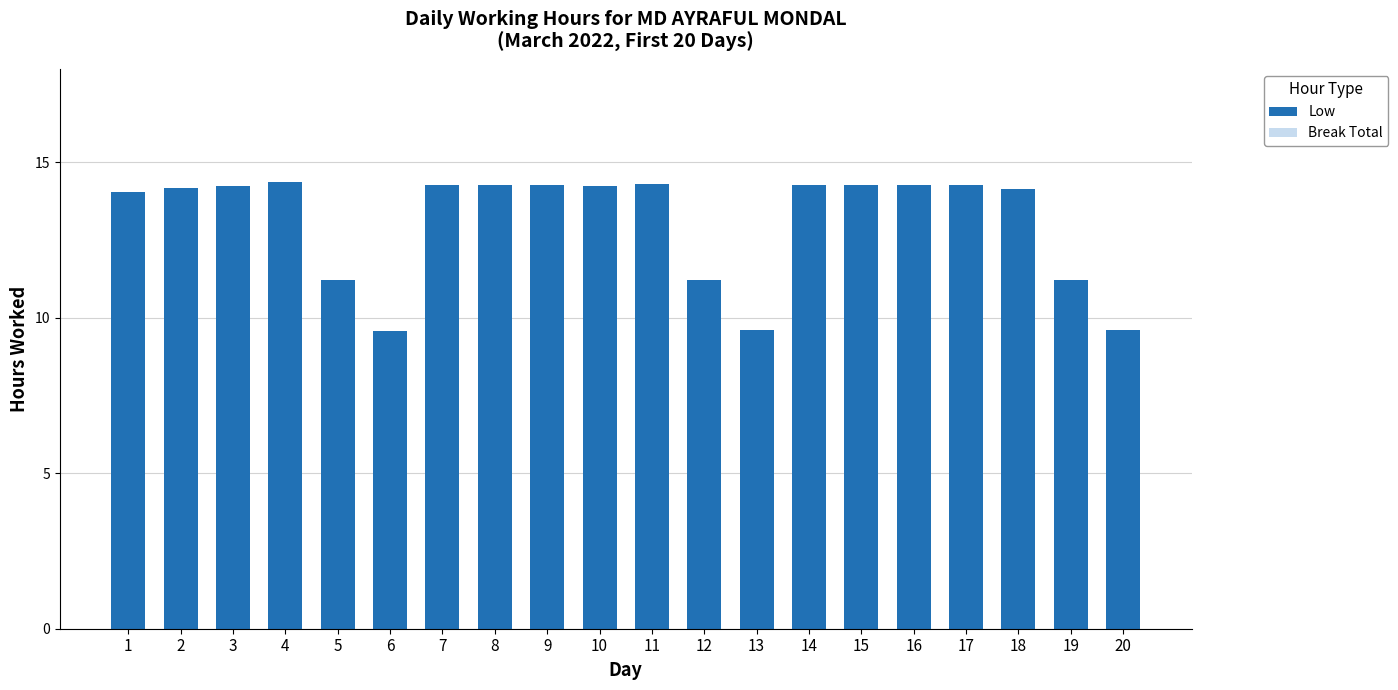

What is the value of the 8th bar from the left?

14.3